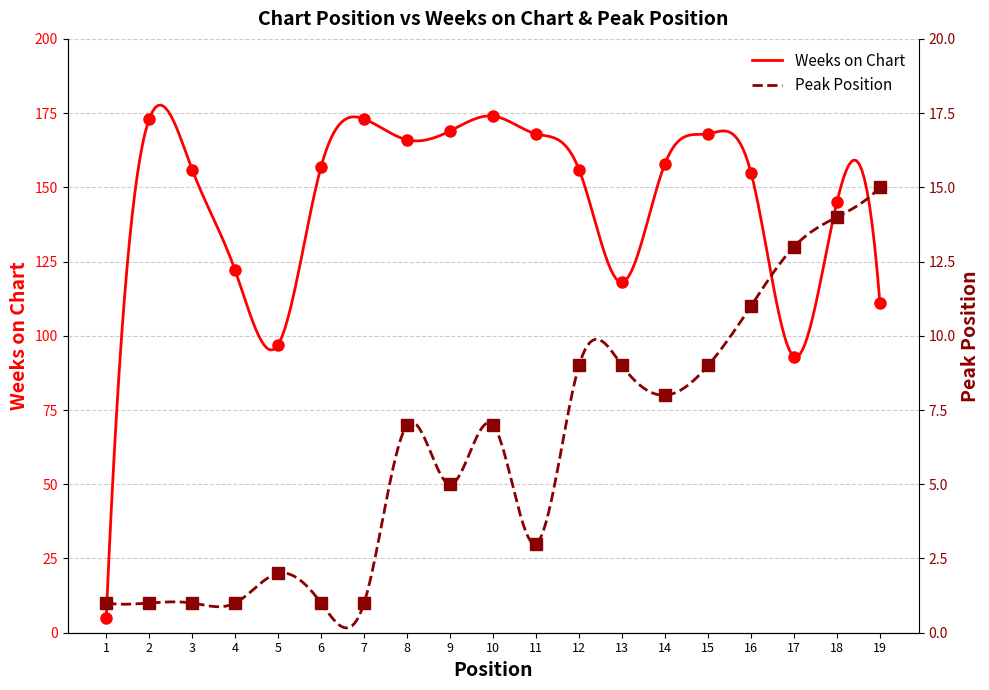

Rank the series by their maximum value, from lowest to highest.

Peak Position, Weeks on Chart